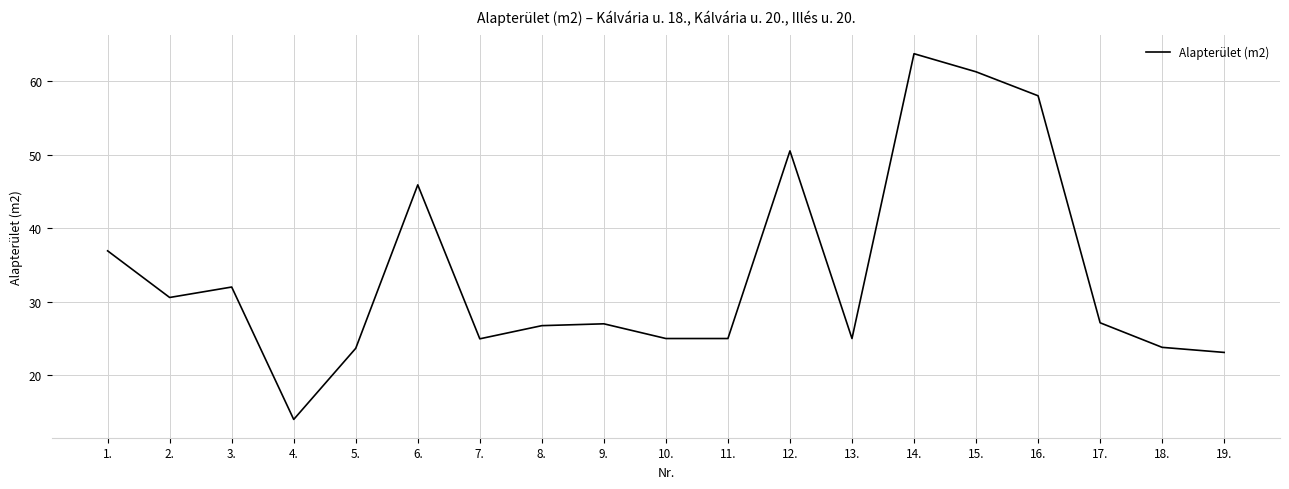

What is the ratio of the value at 8. to the value at 17.?

1.0